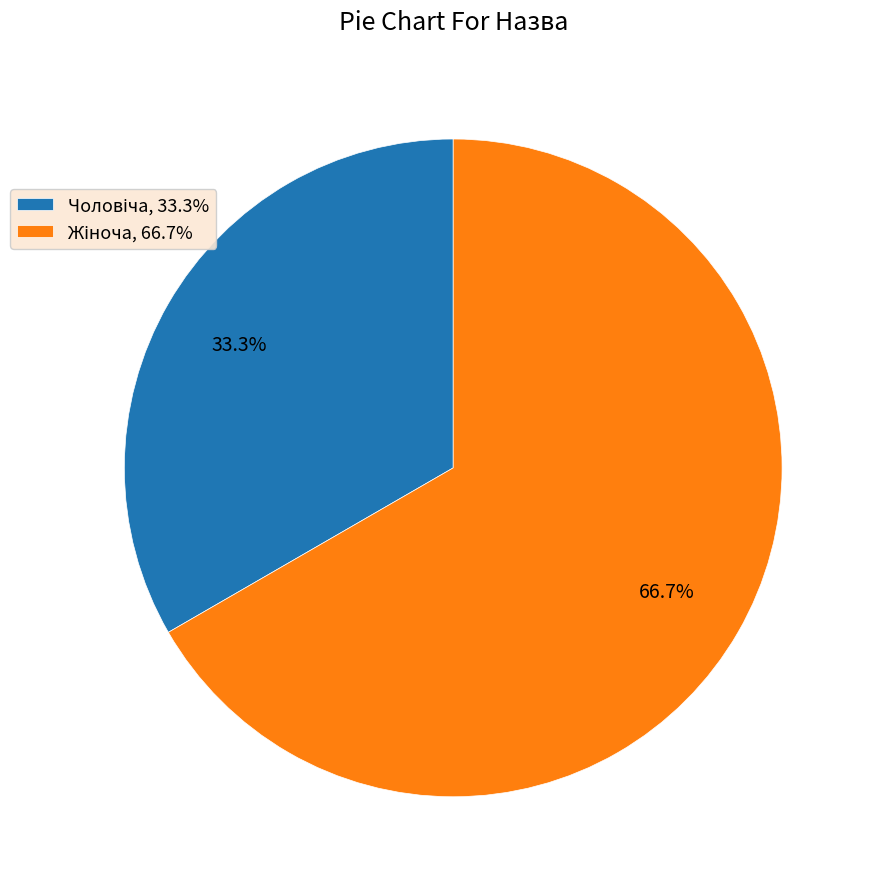

Is there a majority slice in this chart?

Yes